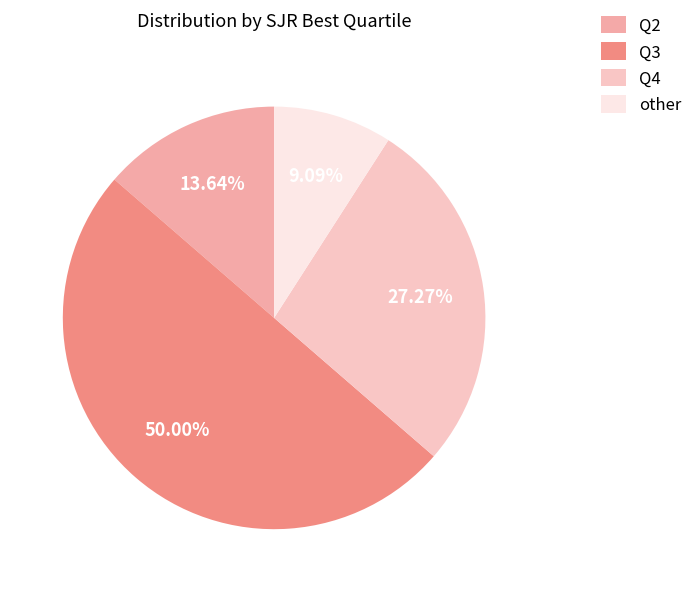

What portion of the pie excludes Q4?

72.7%